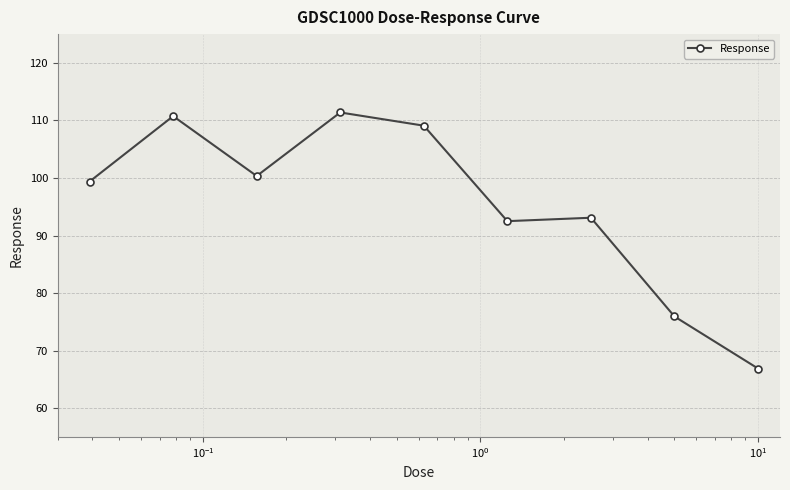

How many data points does each series have?

9